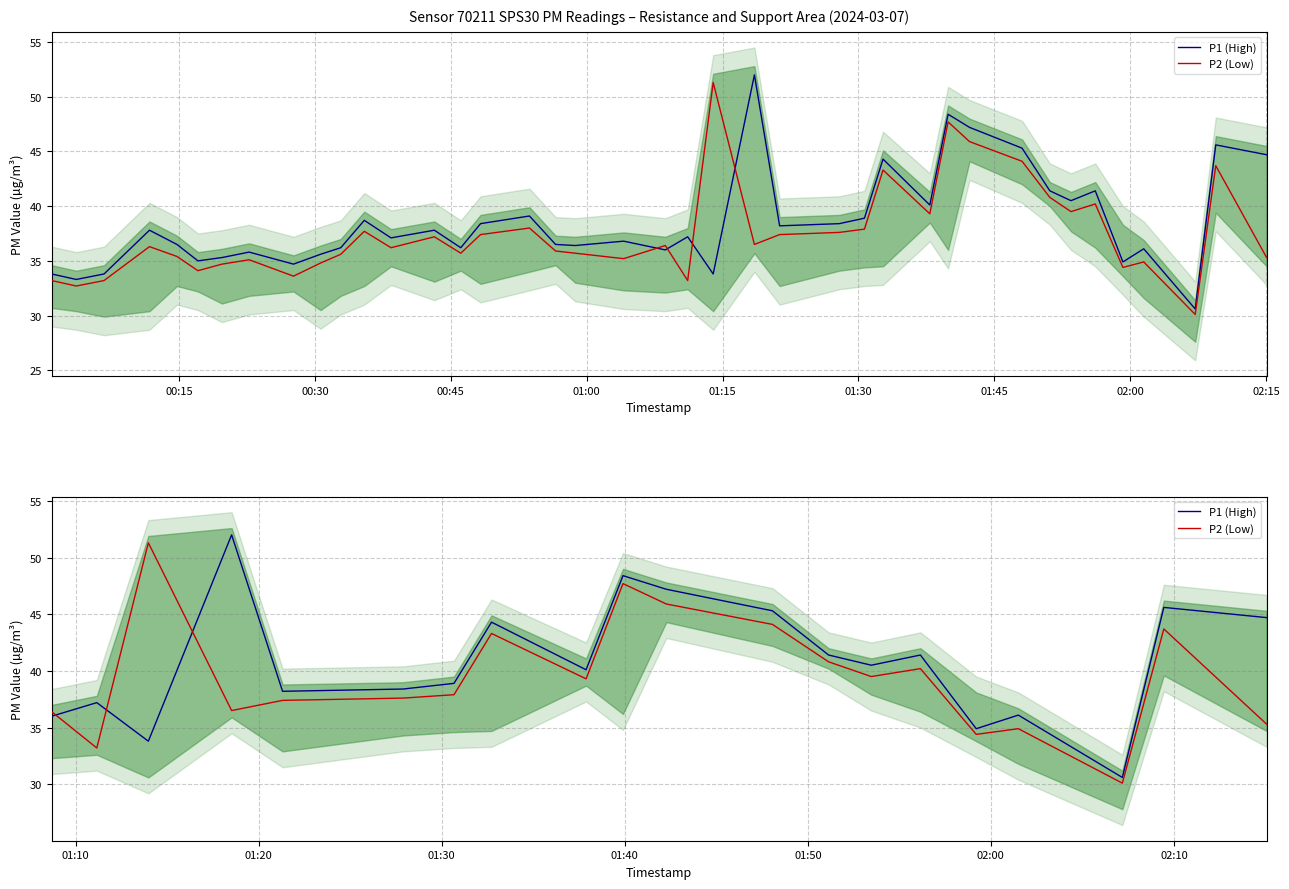

Does the chart have visible grid lines?

Yes